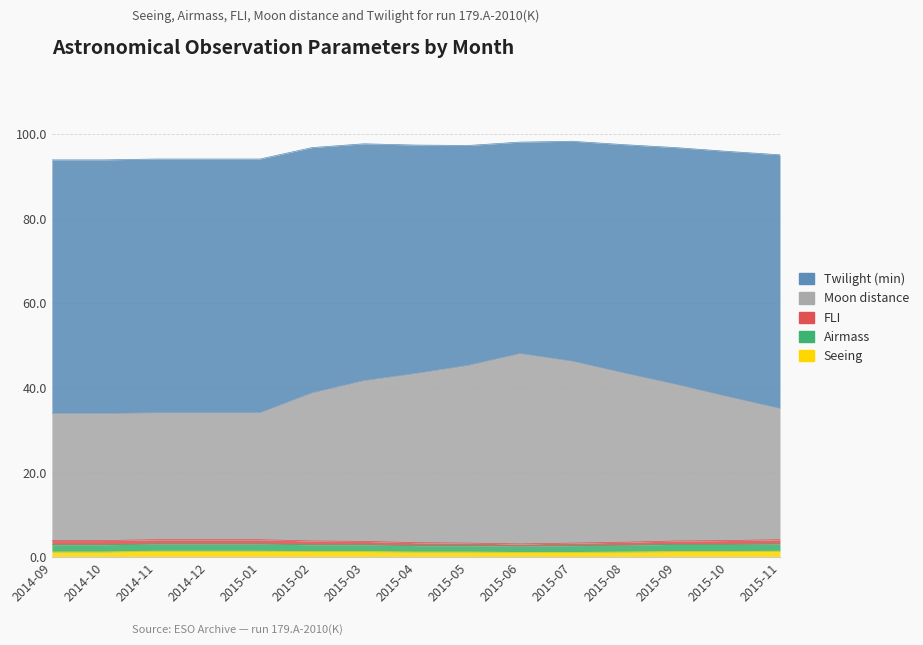

Reading left to right, list all the values displayed in this chart.

Seeing: 1.2	1.2	1.4	1.4	1.4	1.3	1.3	1.2	1.2	1.1	1.1	1.2	1.3	1.3	1.4
Airmass: 1.7	1.7	1.7	1.7	1.7	1.6	1.6	1.5	1.5	1.5	1.6	1.6	1.7	1.7	1.7
FLI: 1.0	1.0	1.0	1.0	1.0	0.9	0.8	0.7	0.6	0.5	0.6	0.7	0.8	0.9	1.0
Moon distance: 30.0	30.0	30.0	30.0	30.0	35.0	38.0	40.0	42.0	45.0	43.0	40.0	37.0	34.0	31.0
Twilight (min): 60.0	60.0	60.0	60.0	60.0	58.0	56.0	54.0	52.0	50.0	52.0	54.0	56.0	58.0	60.0